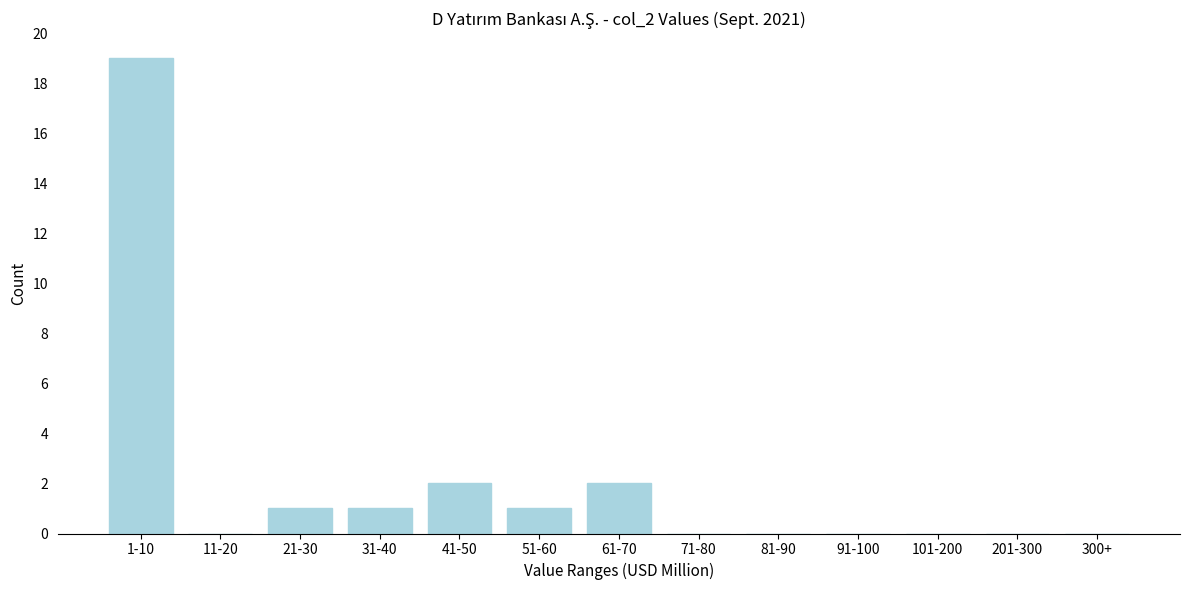

Reading left to right, list all the values displayed in this chart.

1-10=19	11-20=0	21-30=1	31-40=1	41-50=2	51-60=1	61-70=2	71-80=0	81-90=0	91-100=0	101-200=0	201-300=0	300+=0